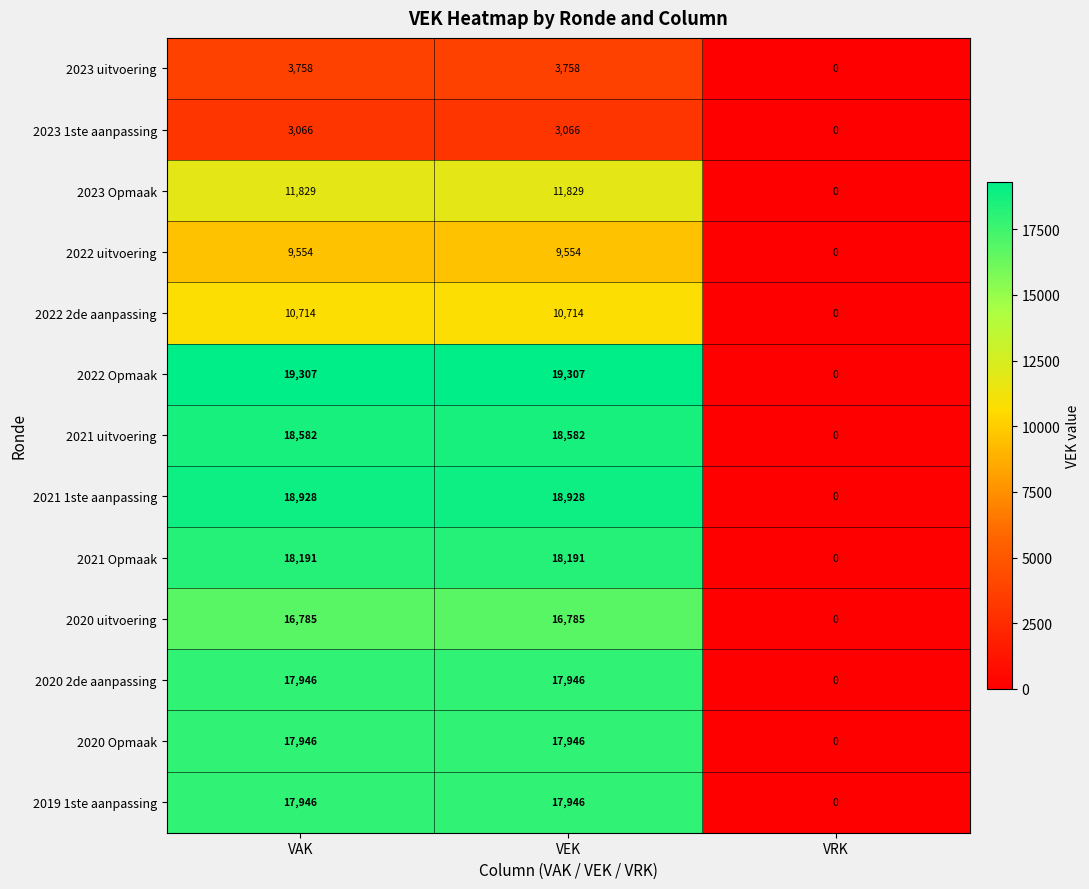

Is it true that 2023 uitvoering equals 1998 at VEK?

False